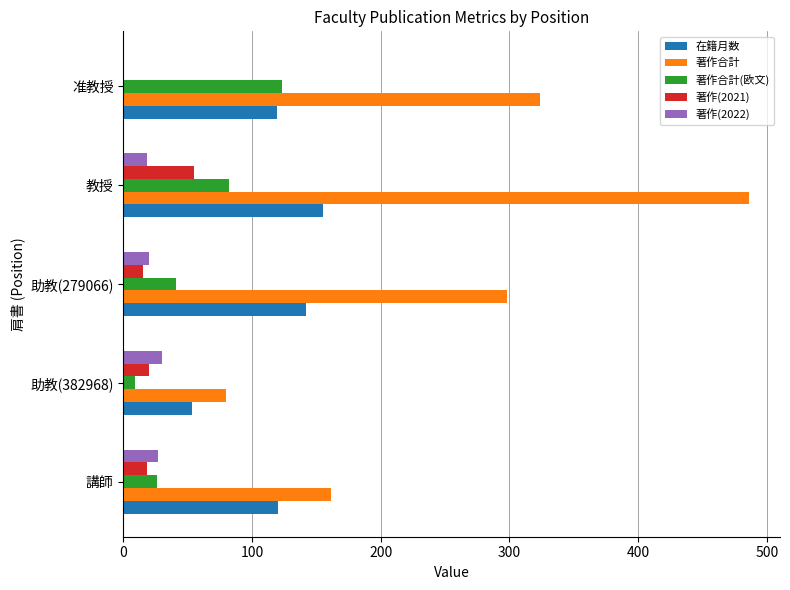

What is the maximum value for 著作合計?

486